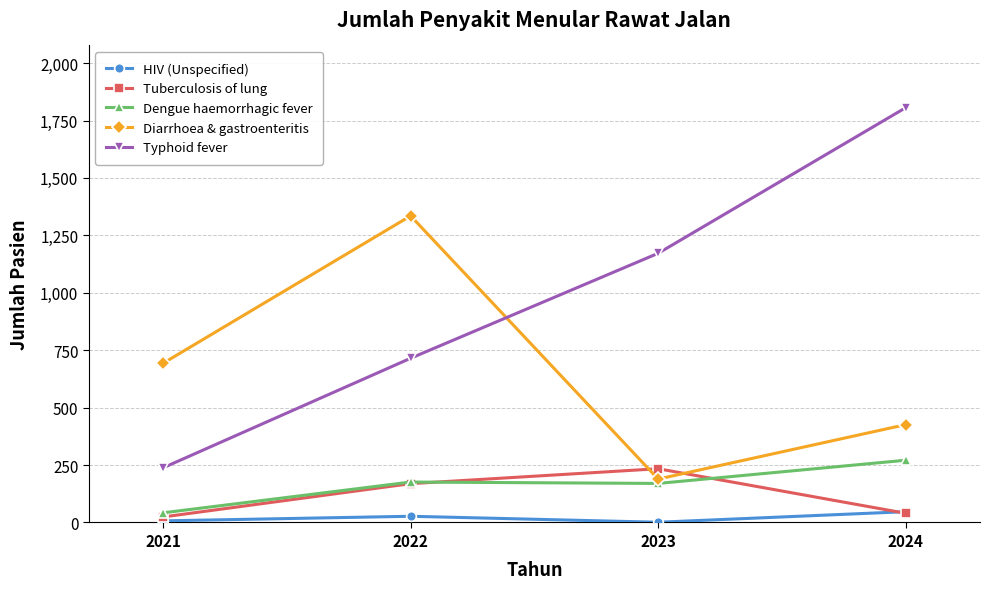

True or false: Tuberculosis of lung and Typhoid fever intersect in this chart.

False